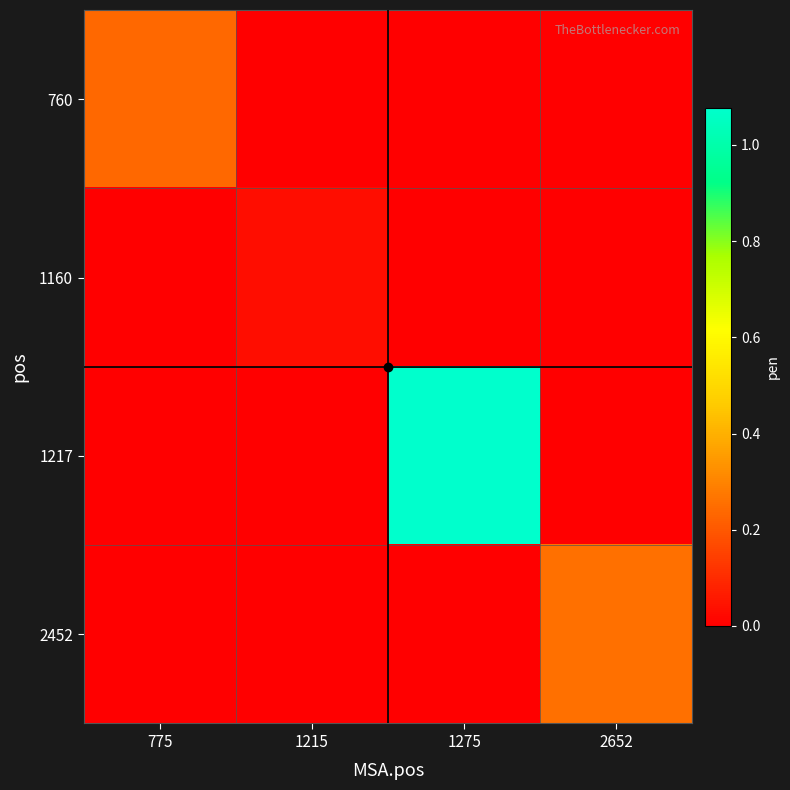

Reading right to left, extract all data points from this chart.

760: 2652=0.0	1275=0.0	1215=0.0	775=0.2
1160: 2652=0.0	1275=0.0	1215=0.0	775=0.0
1217: 2652=0.0	1275=1.1	1215=0.0	775=0.0
2452: 2652=0.3	1275=0.0	1215=0.0	775=0.0